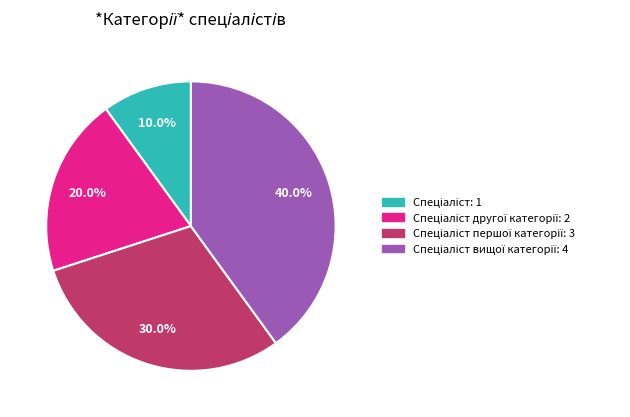

Is there any slice that represents more than half of the pie?

No